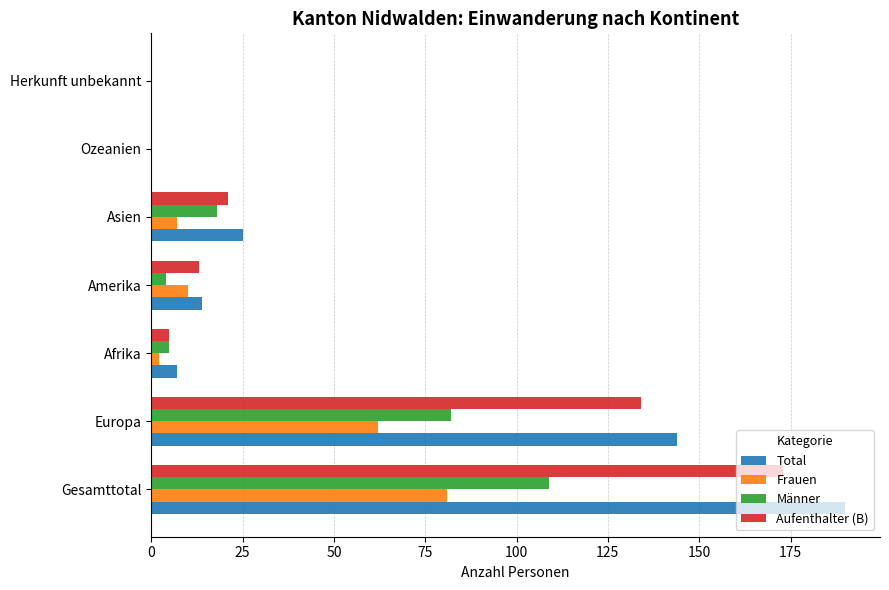

How many data points does each series have?

7